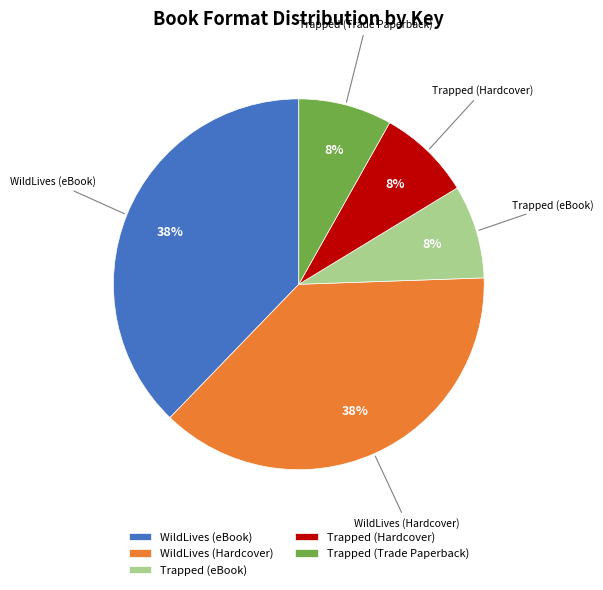

How many slices are in this pie chart?

5